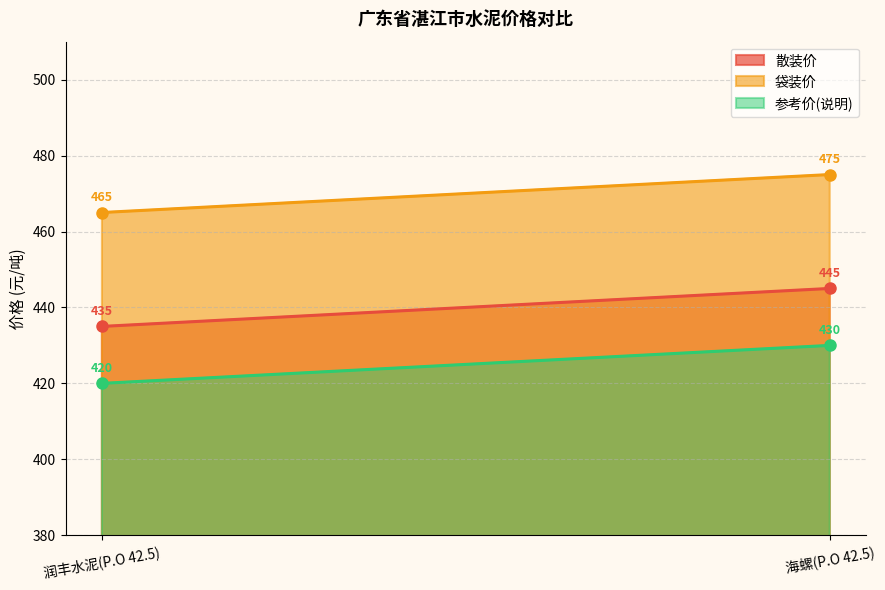

Is the value of 袋装价 at 海螺(P.O 42.5) greater than the value of 散装价 at 海螺(P.O 42.5)?

Yes